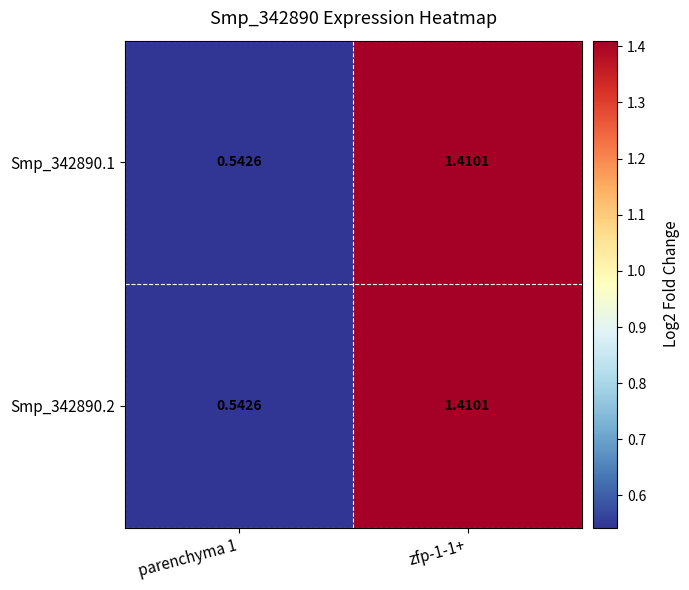

What is the minimum value shown in the chart?

0.5